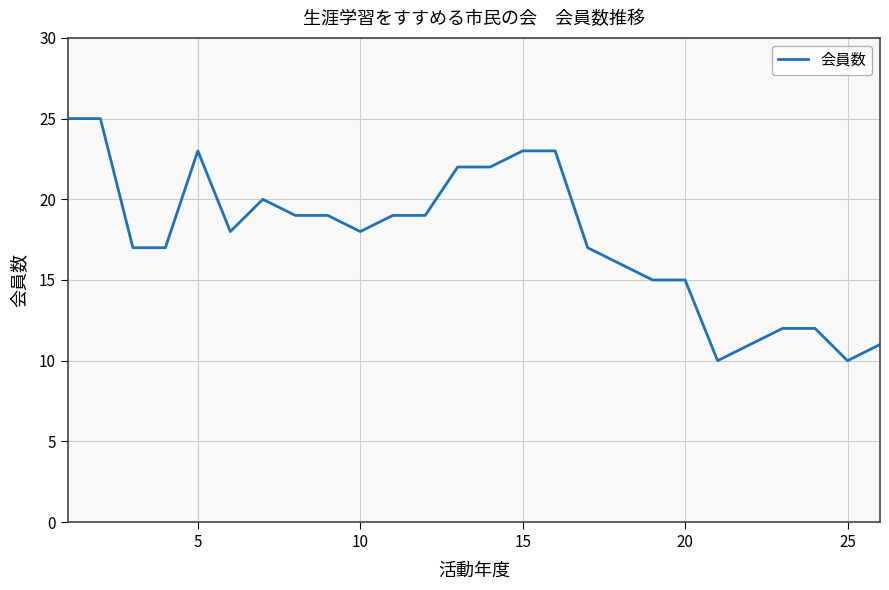

What is the maximum value shown in the chart?

25